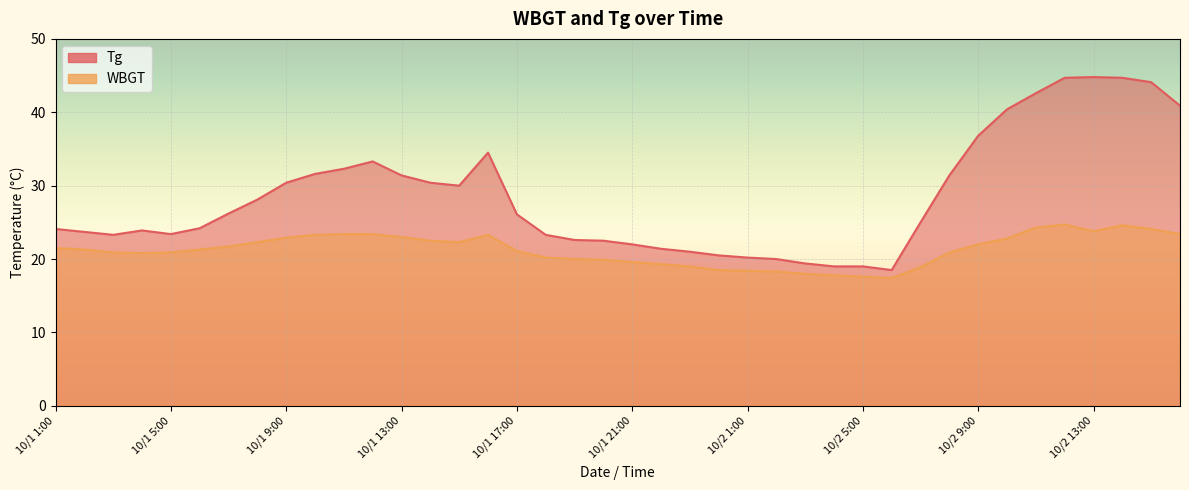

How many categories are shown in the chart?

40